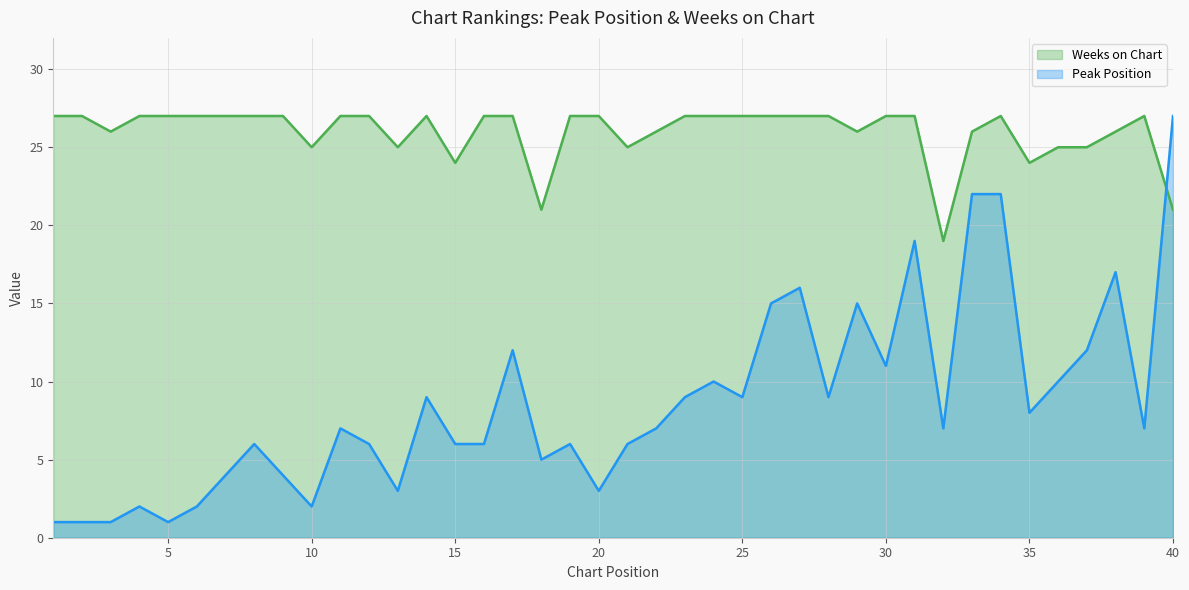

What is the value of the Weeks on Chart point at the 35th from the left?

24